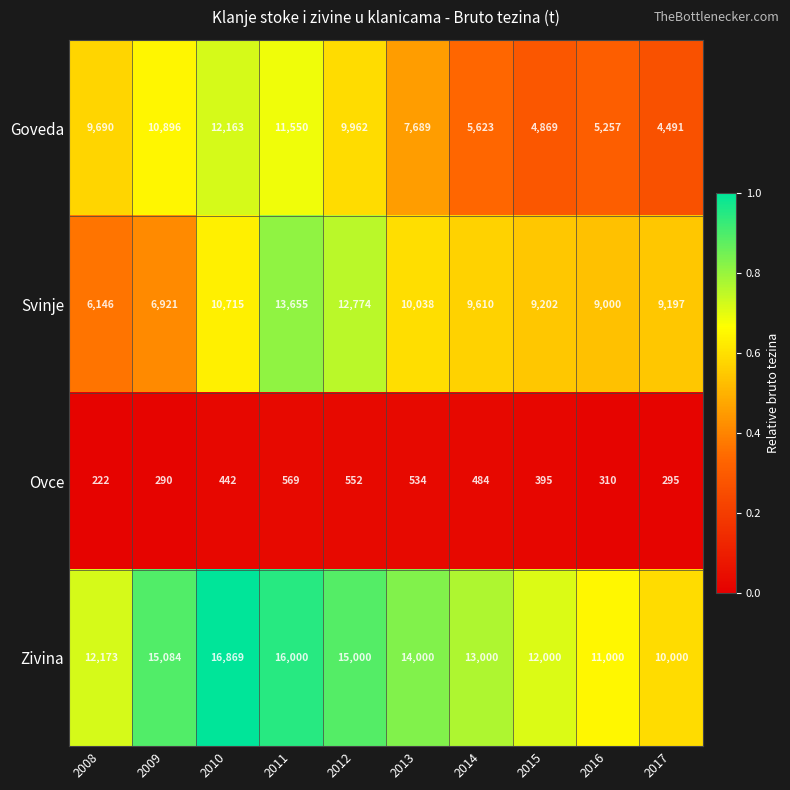

Which series has the widest spread of values?

Goveda